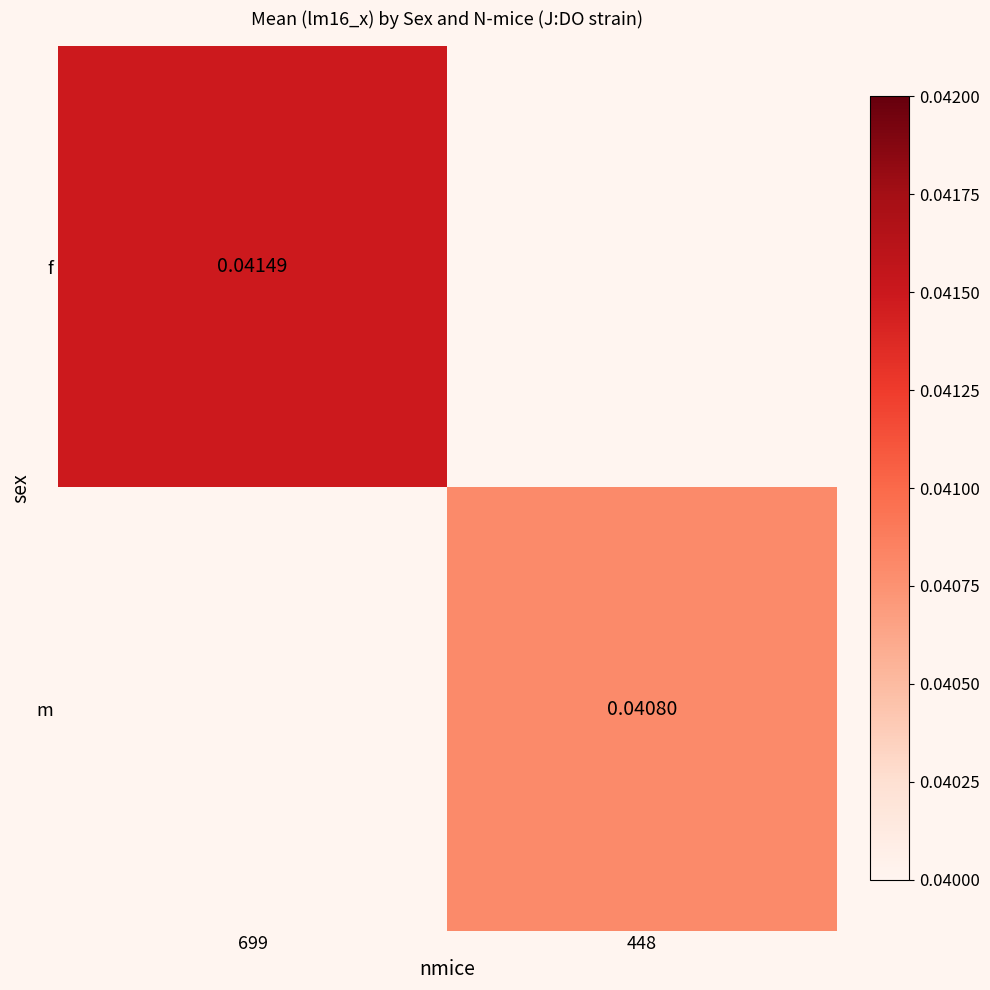

Is the value of f at 699 greater than the value of m at 448?

Yes